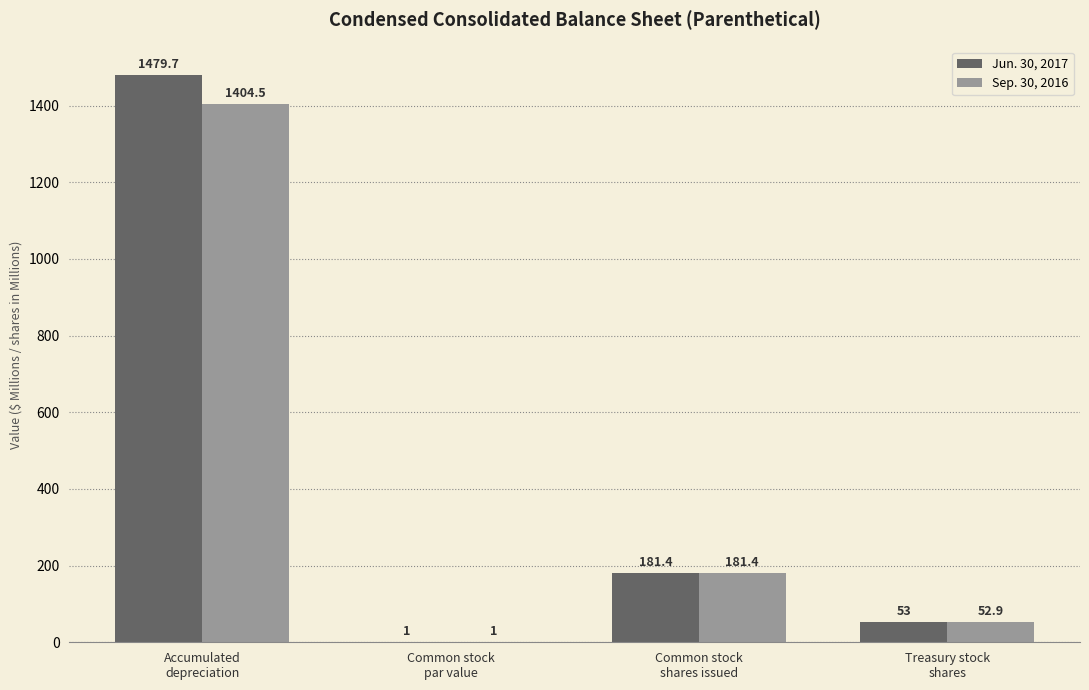

Between Accumulated
depreciation and Treasury stock
shares, which series saw the biggest shift?

Jun. 30, 2017